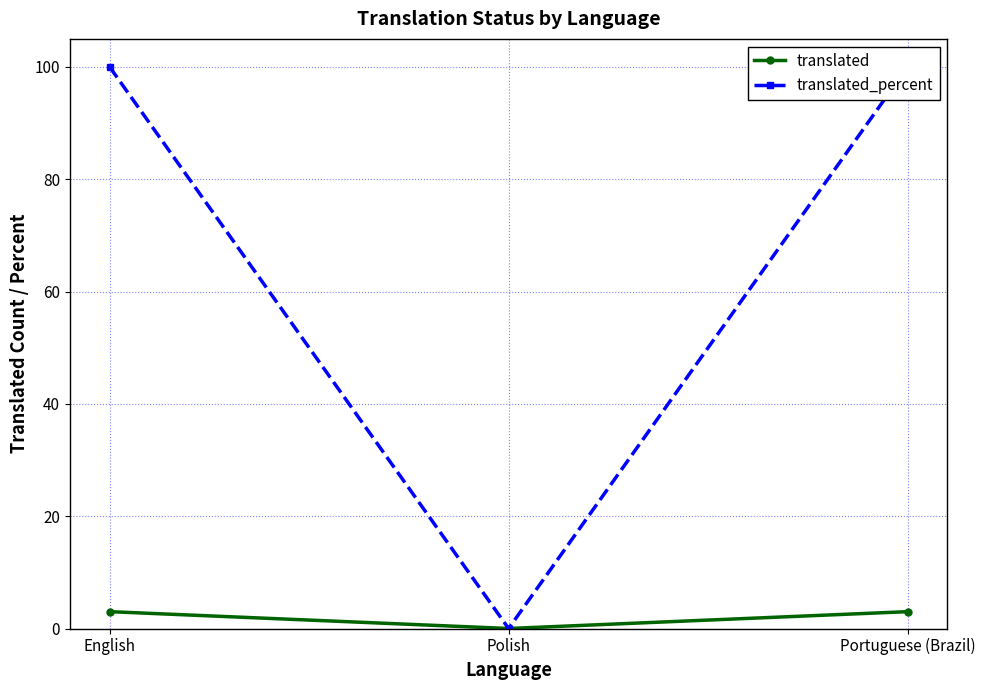

Is the value of translated_percent at Portuguese (Brazil) greater than the value of translated at Portuguese (Brazil)?

Yes